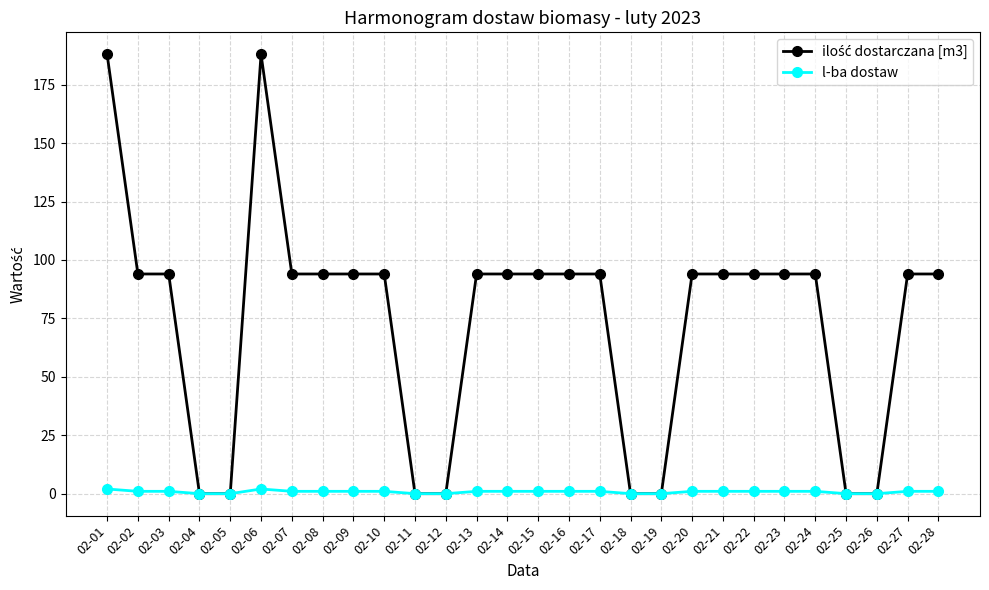

Is it true that l-ba dostaw equals 0 at 02-19?

True